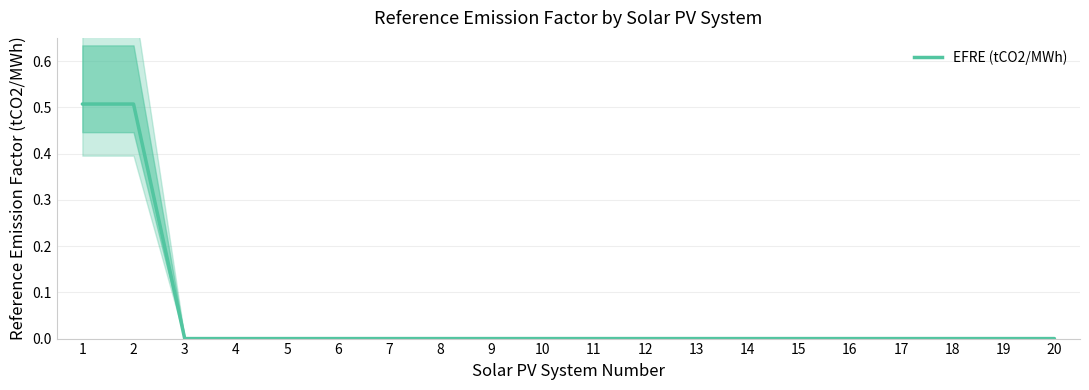

Is it true that the value at 15 is 0.0?

True